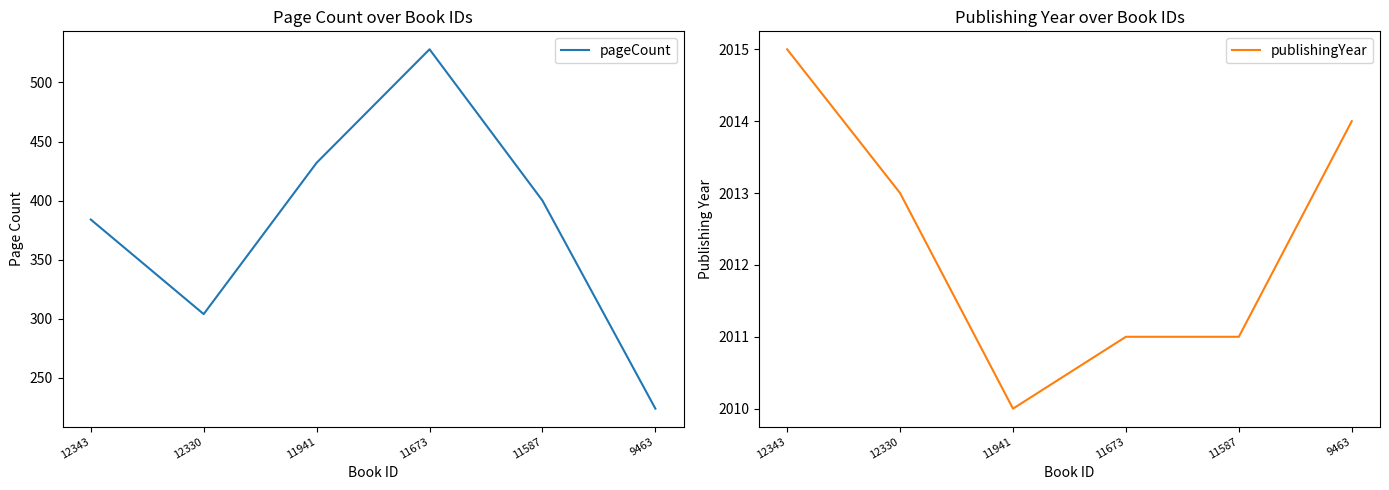

How many data points in publishingYear are less than 2013?

3